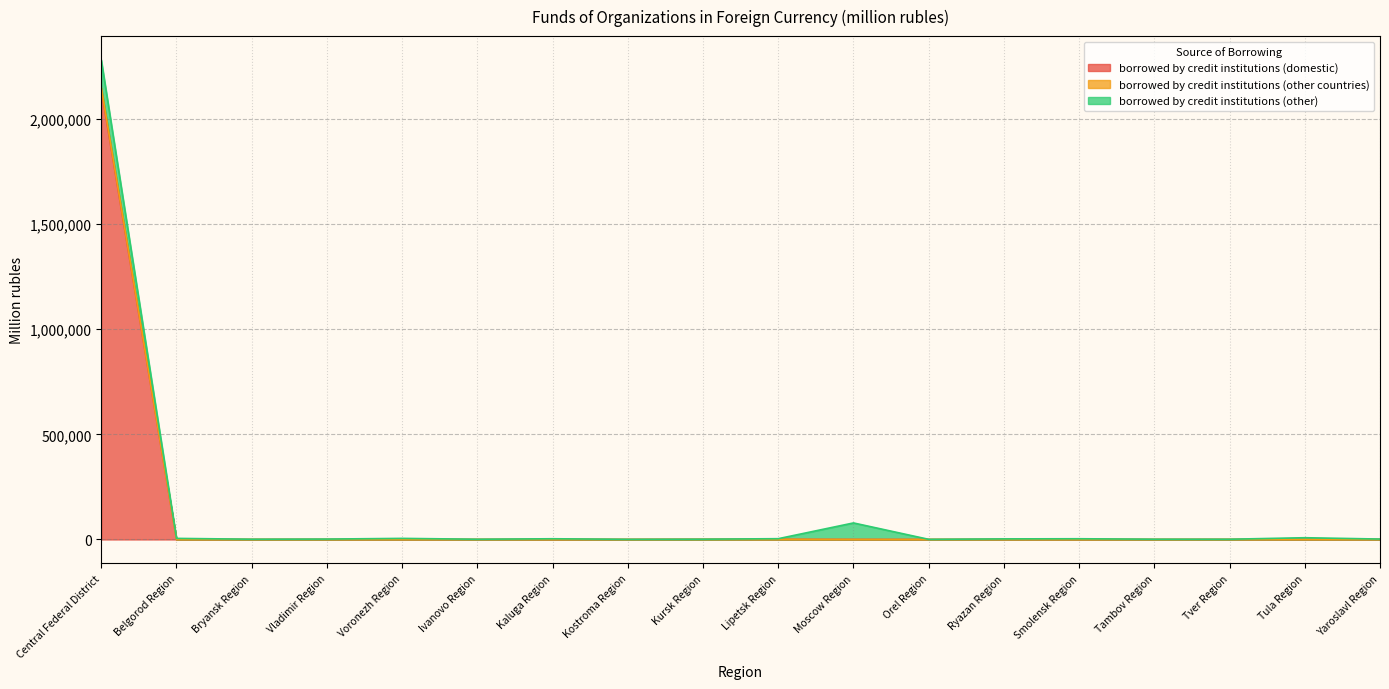

At which category is the sum across all series the highest?

Central Federal District